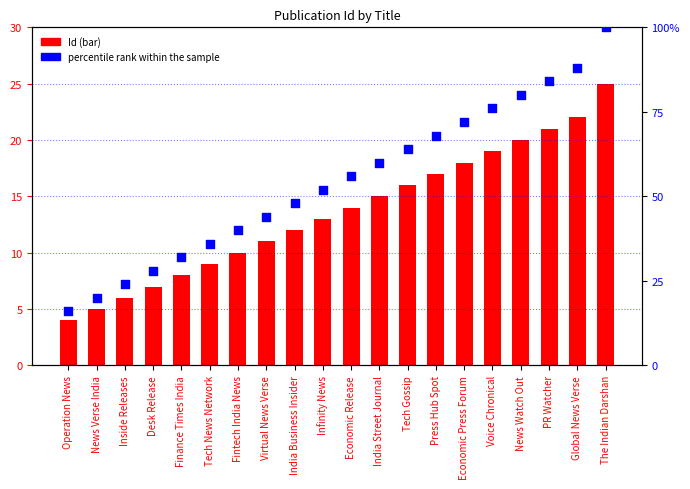

What are all the series names shown in the legend?

Id (bar), percentile rank within the sample